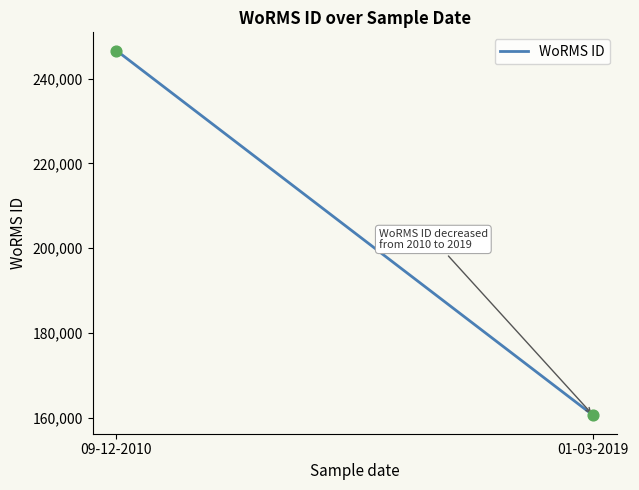

What is the range of Y values (max minus min)?

86038